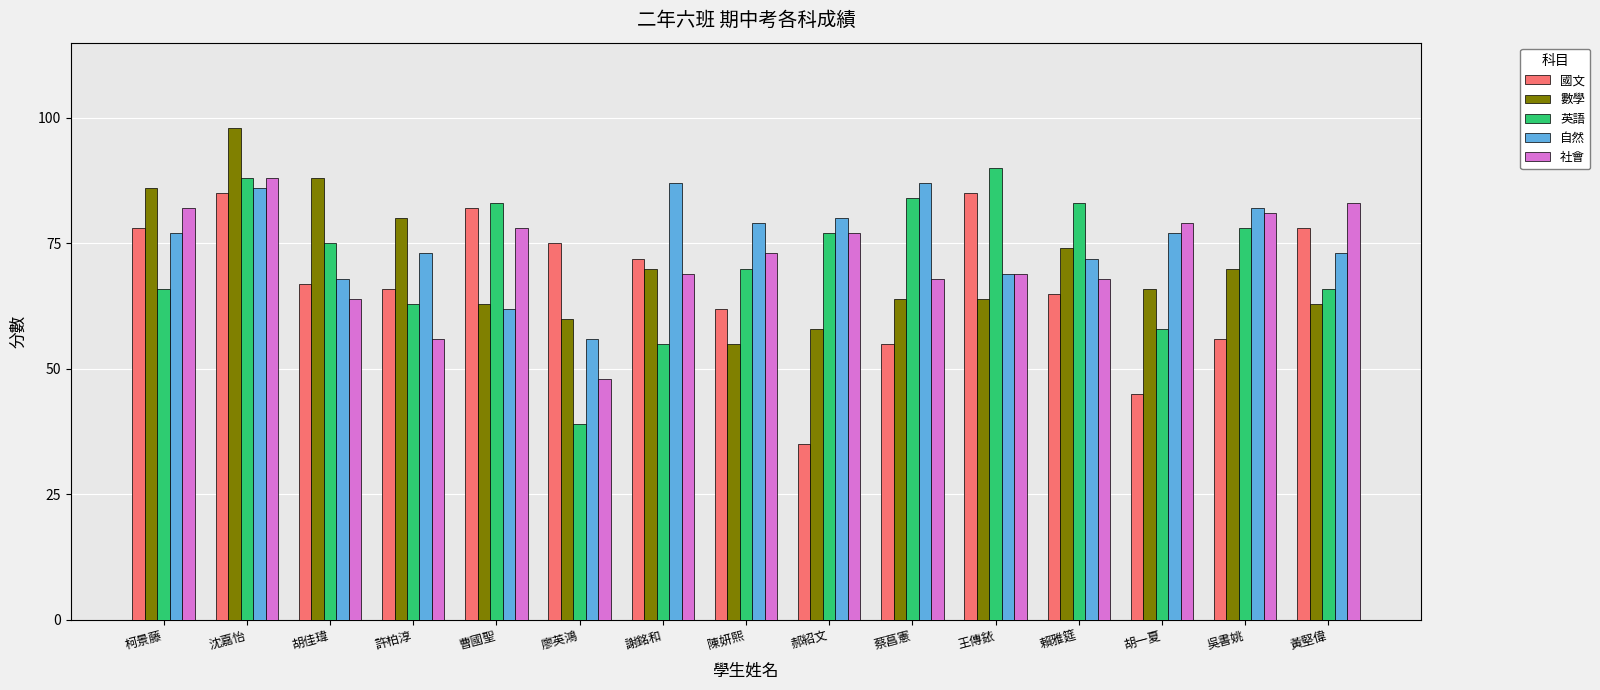

The value of 數學 at 吳書姚 is 46. True or false?

False